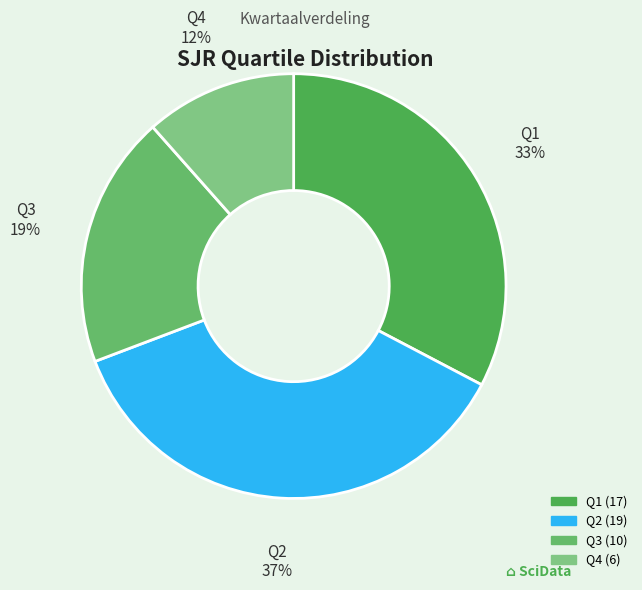

How many segments does this pie chart have?

4